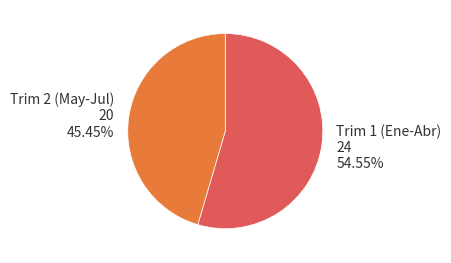

Rank the categories by value from highest to lowest.

Trim 1 (Ene-Abr) 24 54.55%, Trim 2 (May-Jul) 20 45.45%